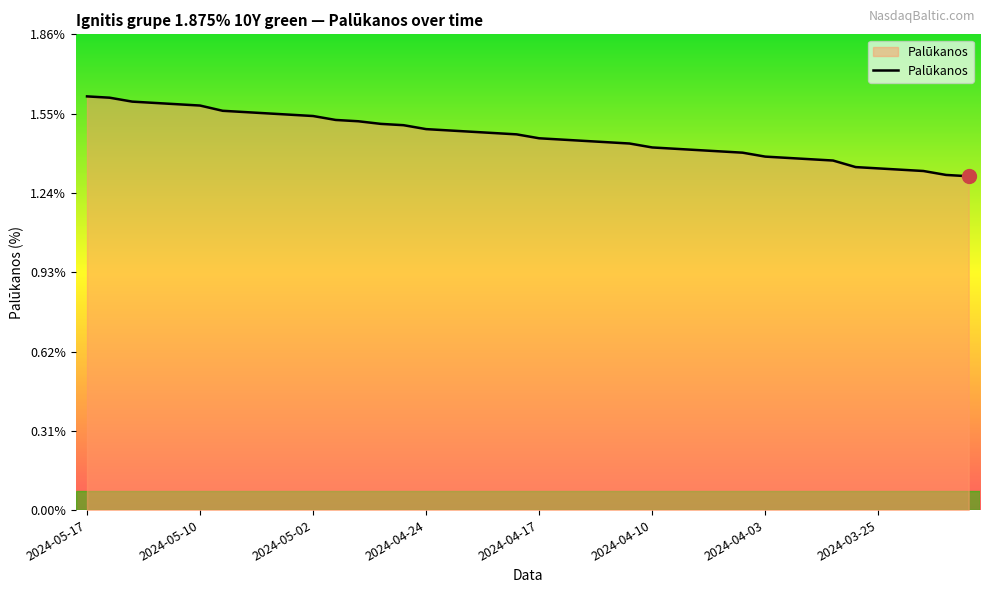

What is the difference between the maximum and minimum values?

0.3